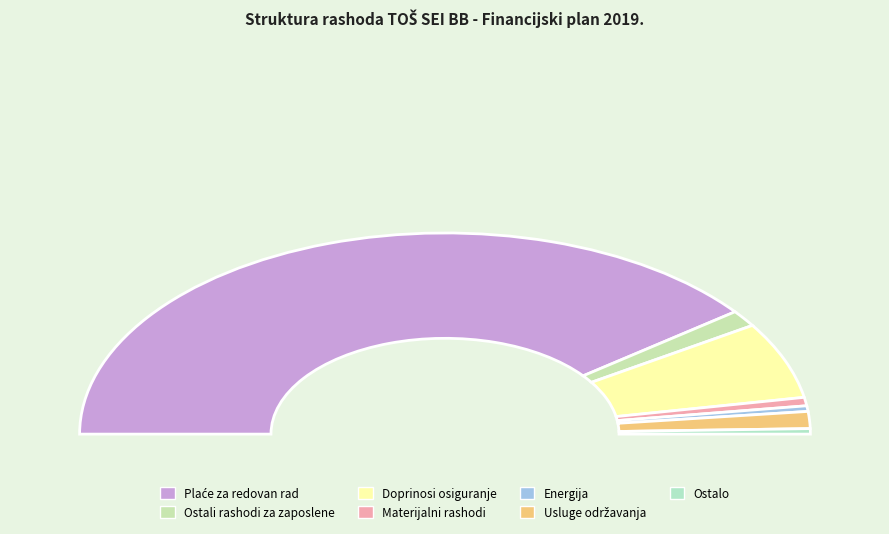

What is the change in value from Doprinosi za mirovinsko osiguranje to Materijal i ostali materijalni rashodi?

+30700